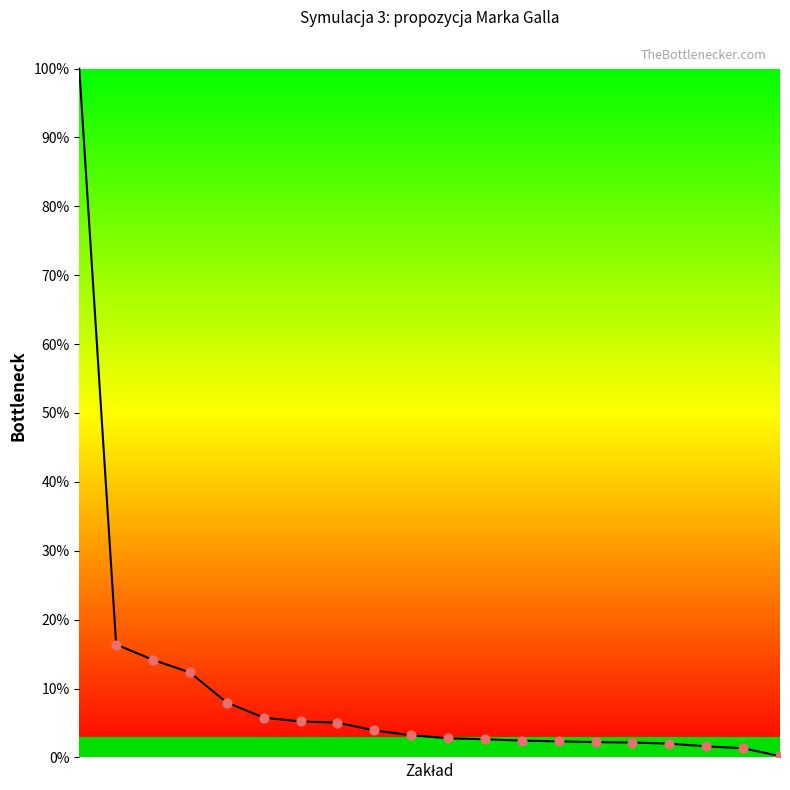

What is the maximum value shown in the chart?

100.0